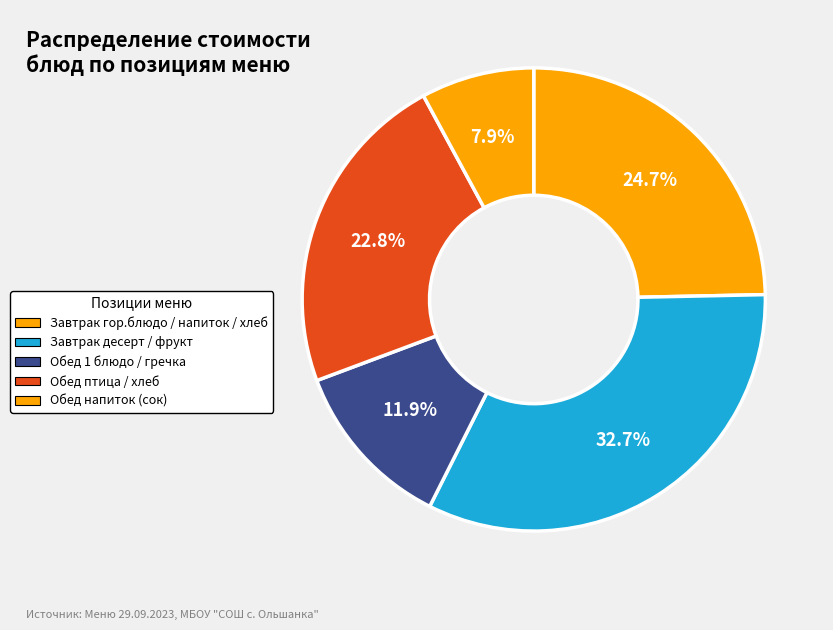

To the nearest percent, what is the average slice percentage?

20%